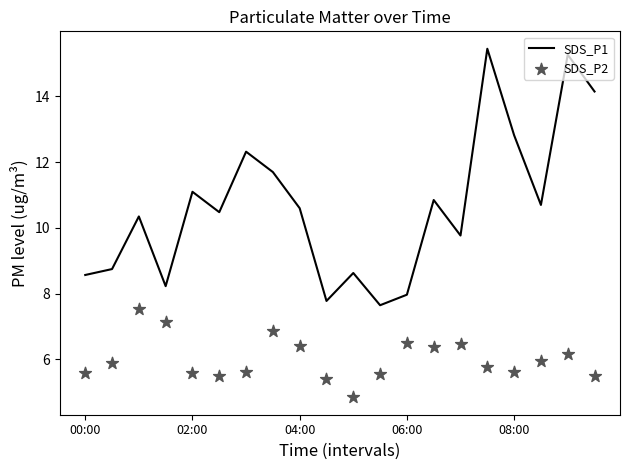

Which series reaches the maximum Y coordinate?

SDS_P1